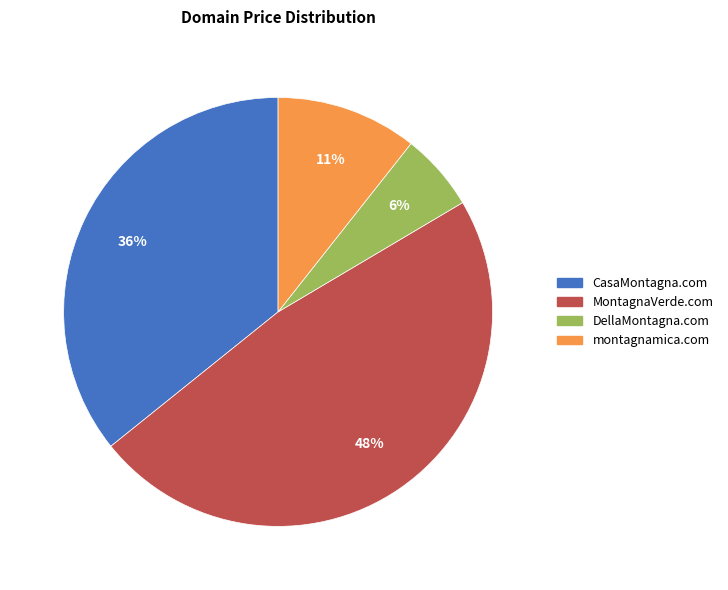

True or false: CasaMontagna.com accounts for 27% of the total.

False